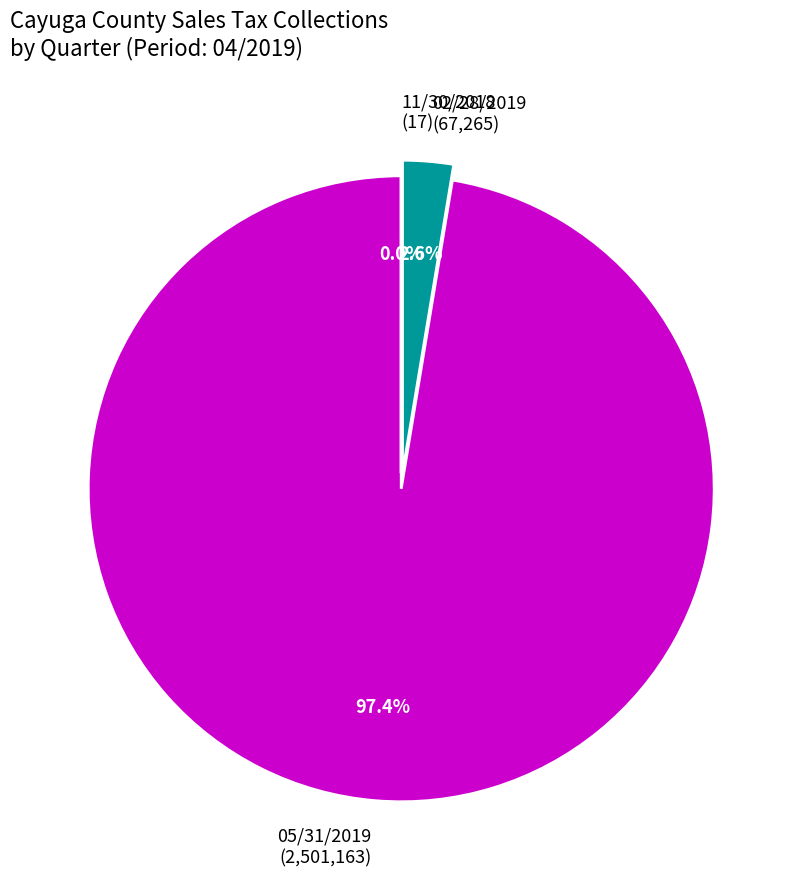

Does 05/31/2019 (2,501,163) account for over 50% of the chart?

Yes